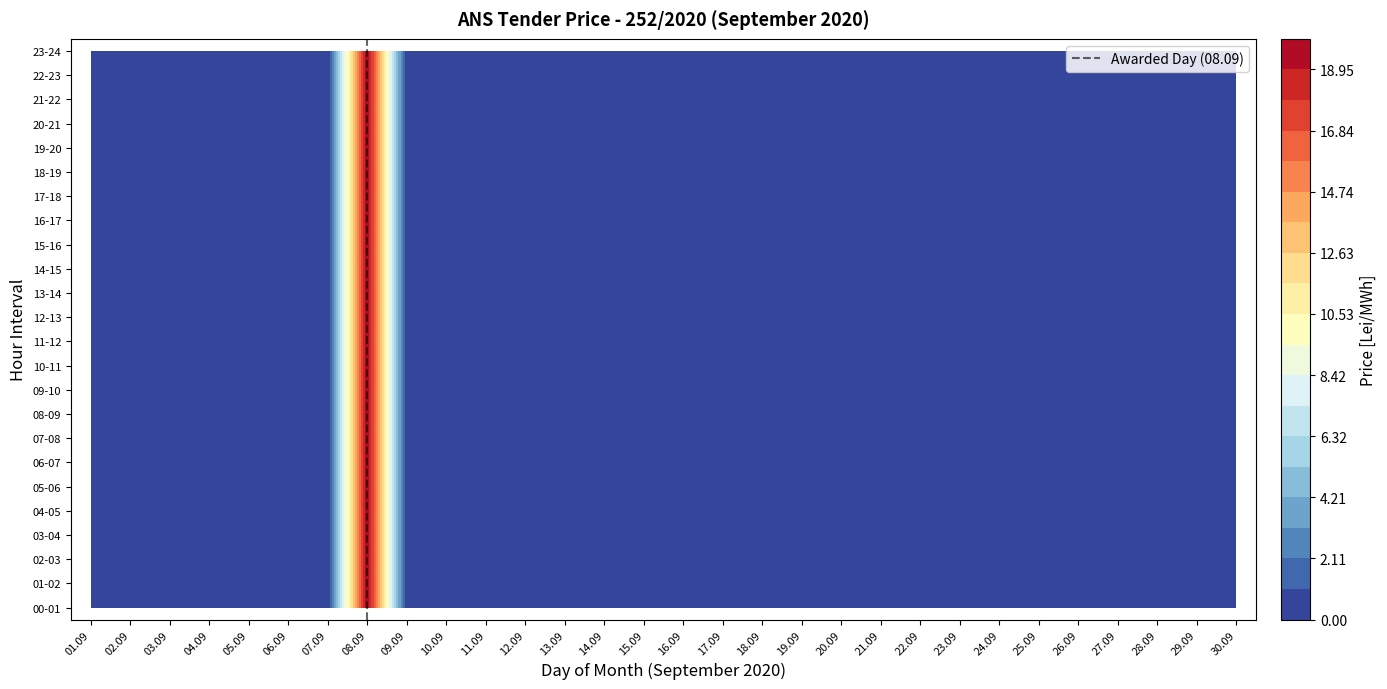

Is the value of 16-17 at 30.09 greater than the value of 10-11 at 02.09?

No